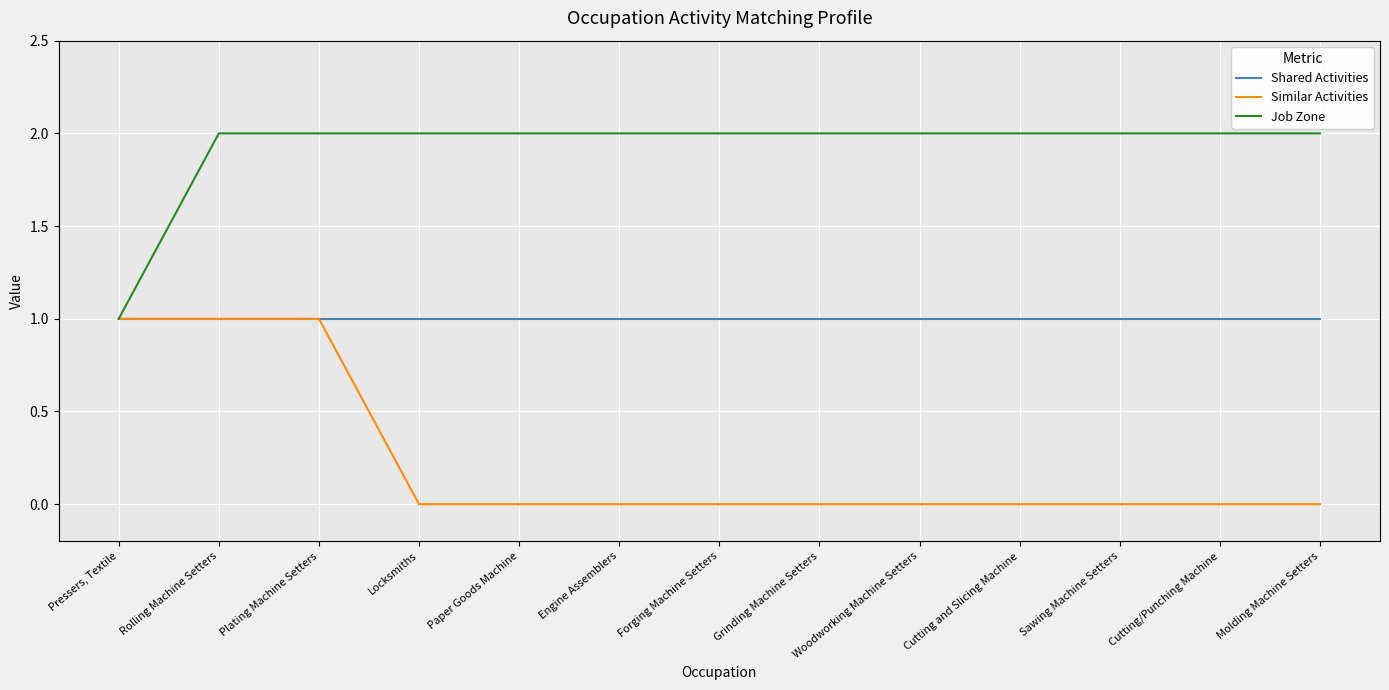

What is the sum of all Job Zone values?

25